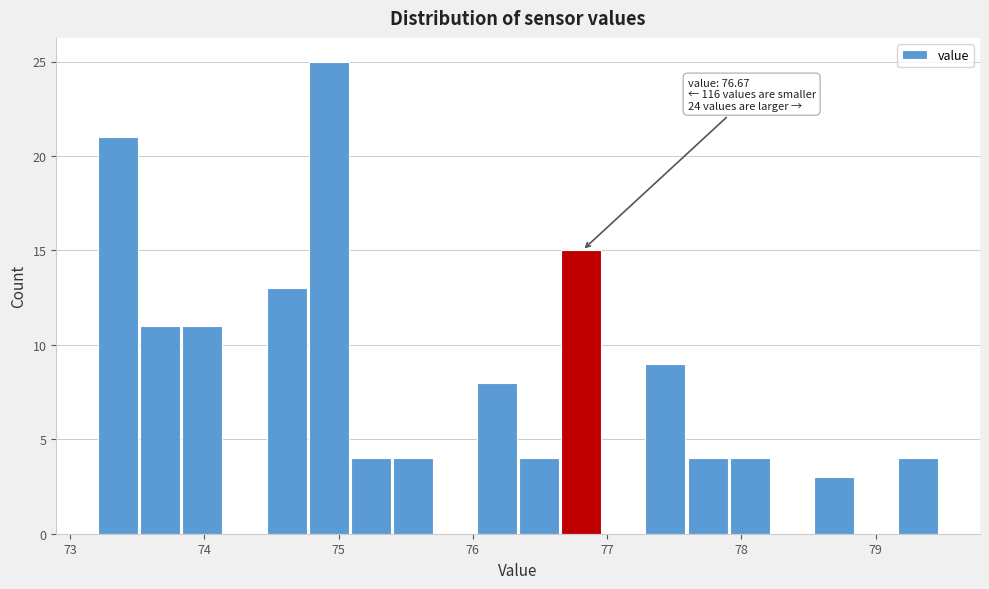

Read against the x-axis, roughly where is the centre of the tallest bar?

74.9